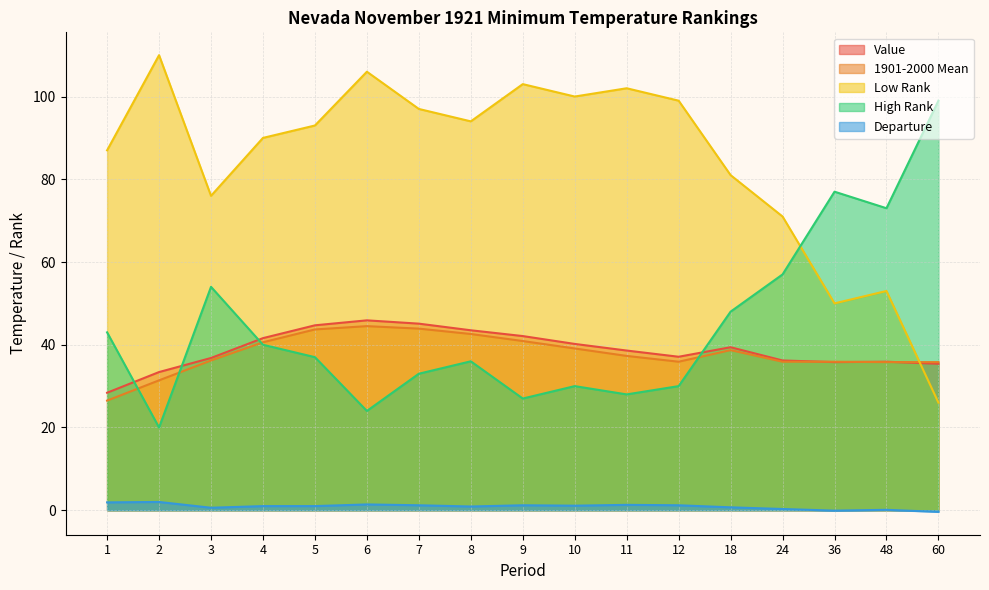

What is the greatest value displayed?

110.0